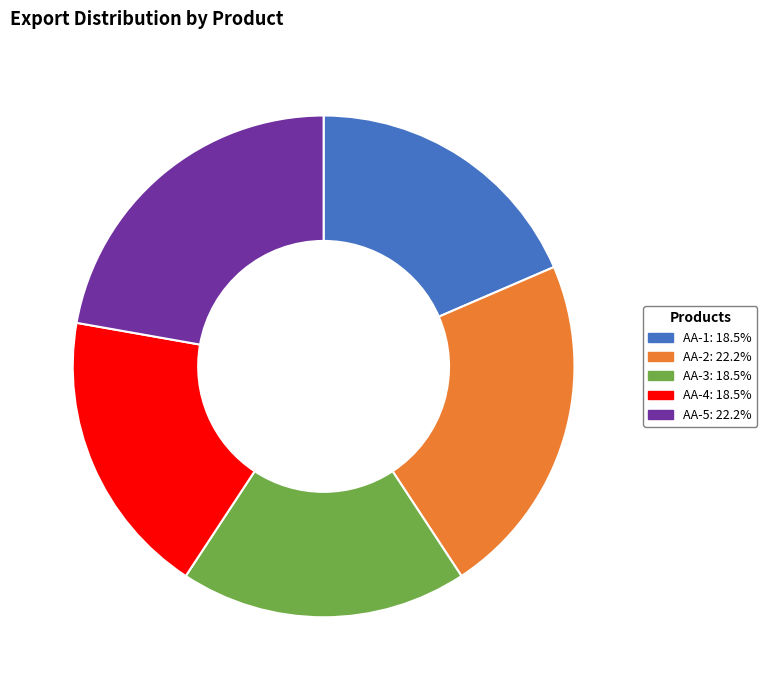

Between AA-4 and AA-2, which is larger?

AA-2